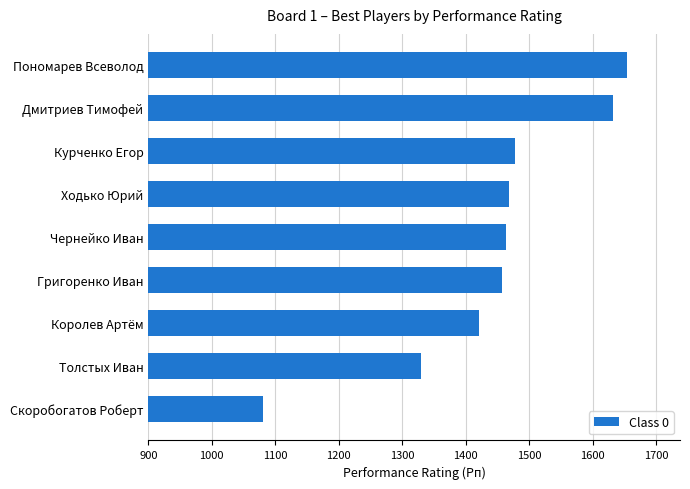

Approximately how many times larger is the value at Толстых Иван compared to Пономарев Всеволод?

0.8